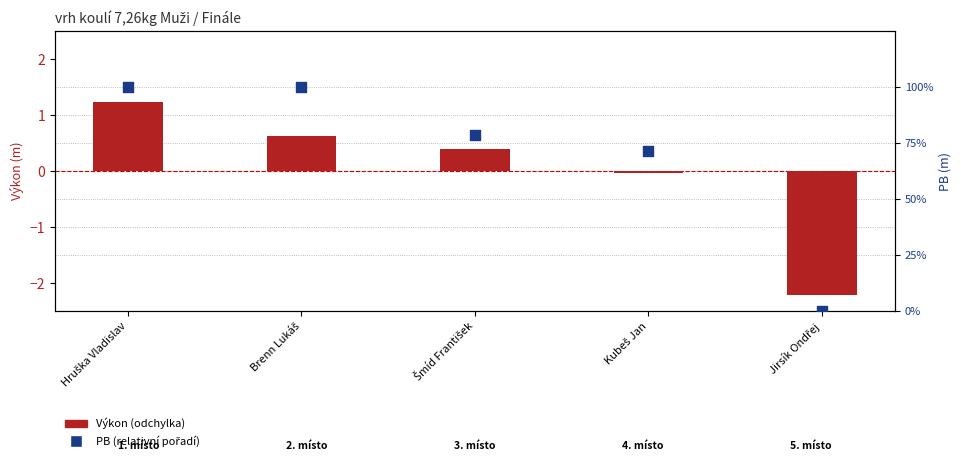

At how many categories does at least one series exceed 43?

4